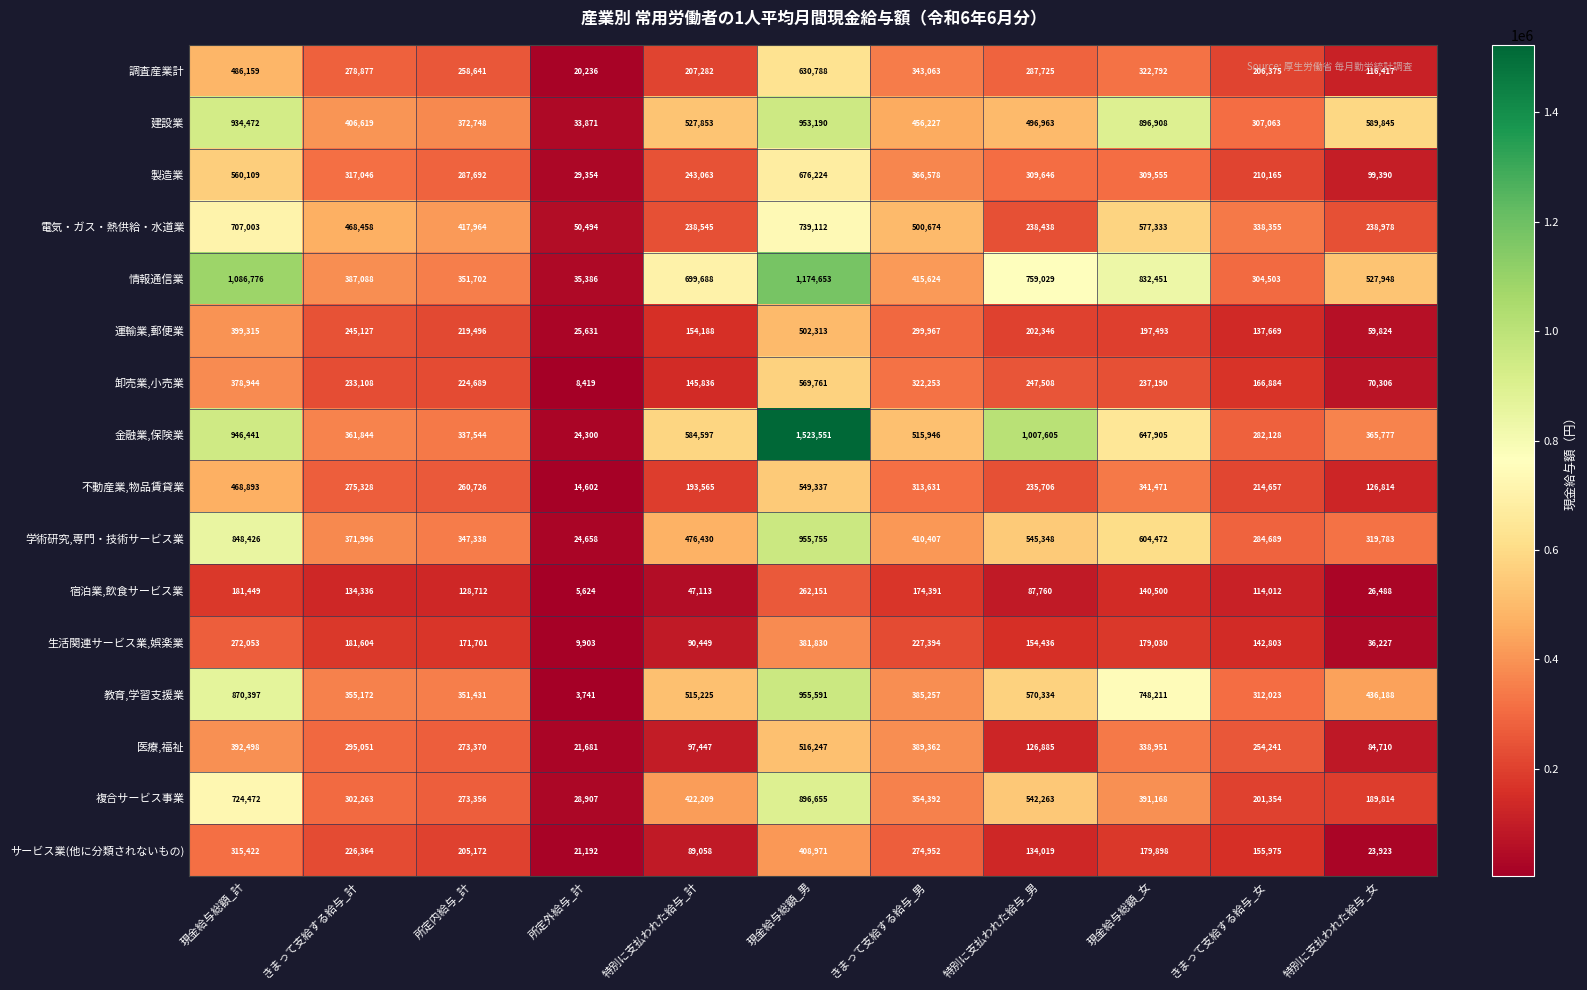

Between 現金給与総額_男 and 特別に支払われた給与_男, which series saw the biggest shift?

金融業,保険業